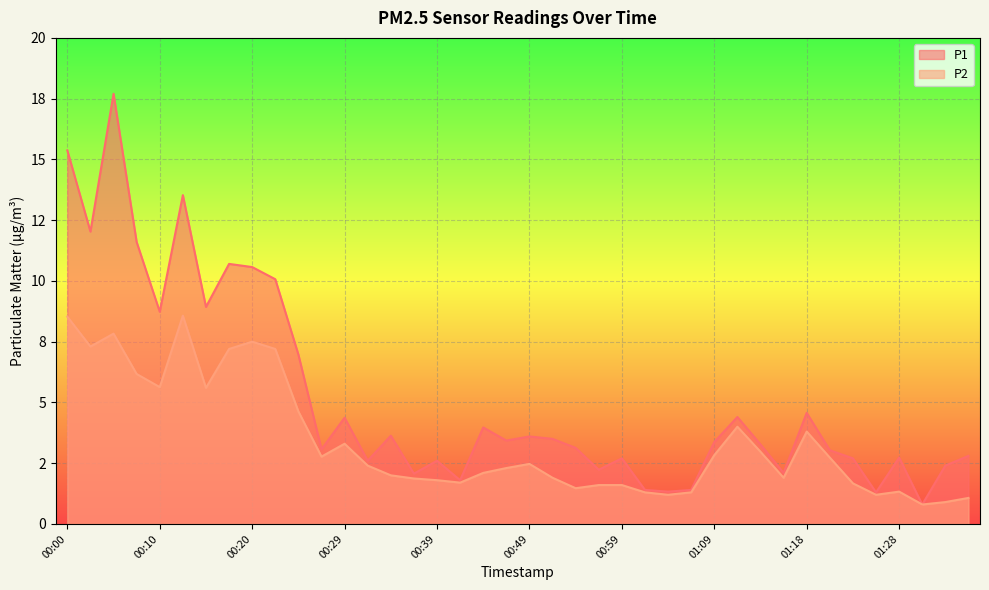

What is the minimum value shown in the chart?

0.8